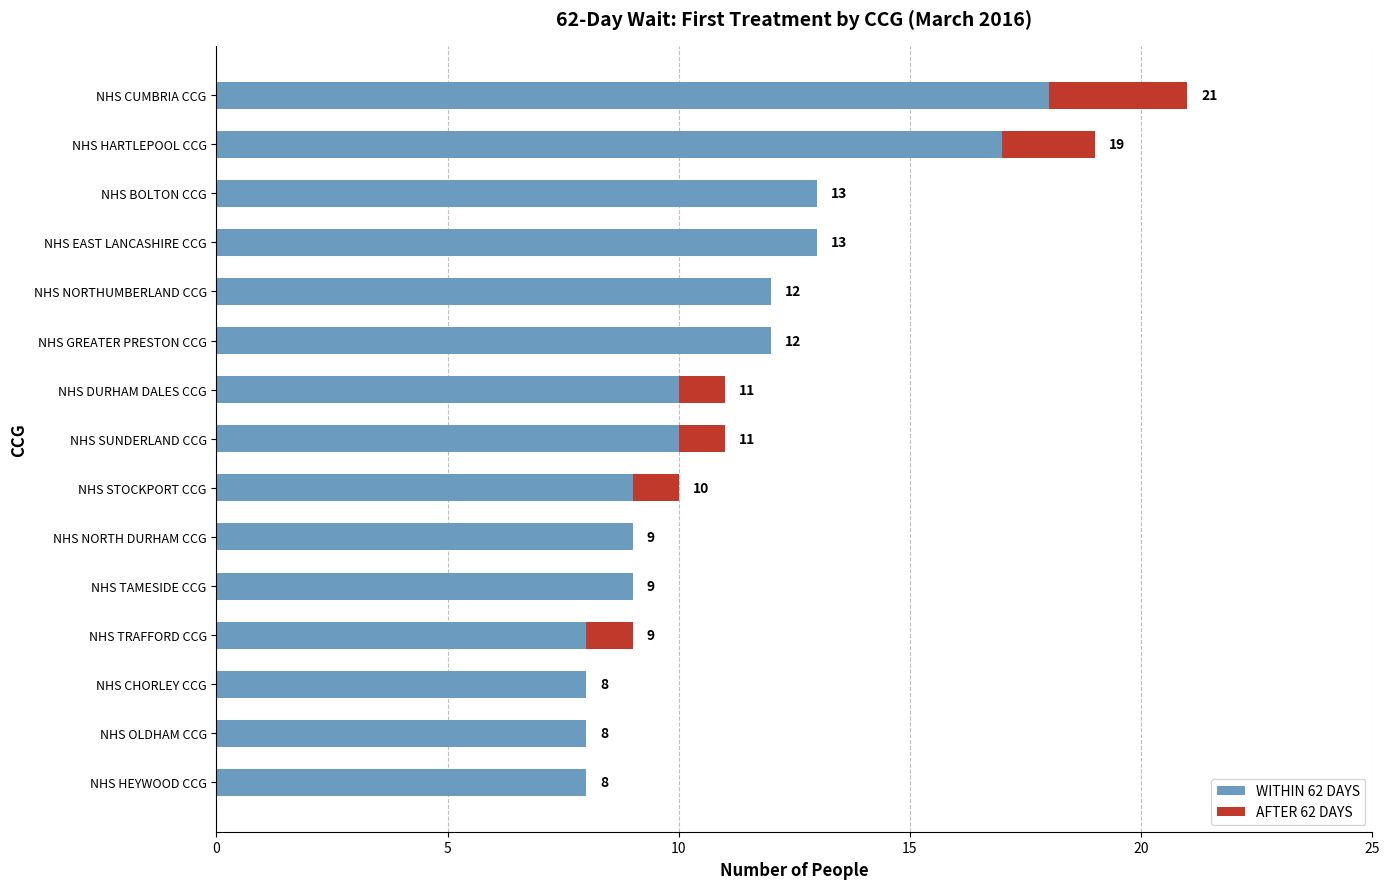

What is the approximate value of WITHIN 62 DAYS at NHS HEYWOOD CCG, to the nearest 5?

10